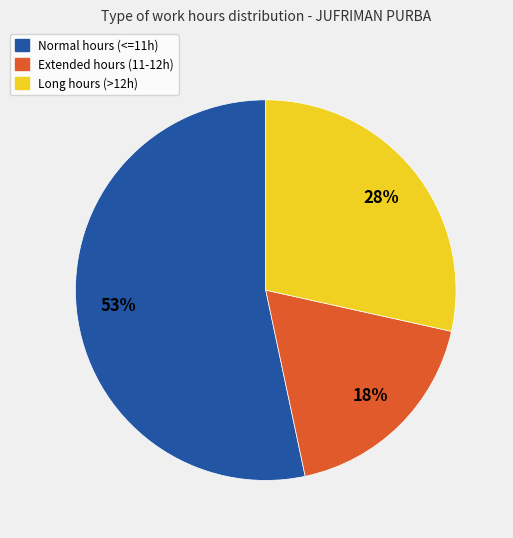

Which category has the biggest portion of the pie?

Normal hours (<=11h)